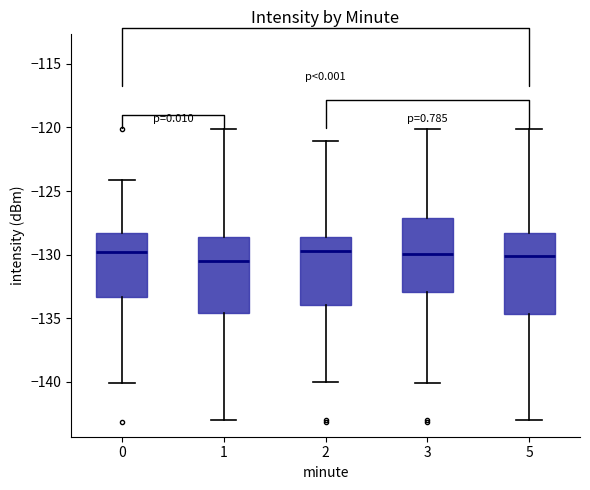

Reading left to right, read every box against the y-axis: the position of its median line, the range the box covers, and the ends of its whiskers. The values are not printed on the chart, so give them approximately, as read against the axis.

0: median -130.0, box -133.5 to -128.5, whiskers -140.0 to -124.0
1: median -130.5, box -134.5 to -128.5, whiskers -143.0 to -120.0
2: median -129.5, box -134.0 to -128.5, whiskers -140.0 to -121.0
3: median -130.0, box -133.0 to -127.0, whiskers -140.0 to -120.0
5: median -130.0, box -134.5 to -128.5, whiskers -143.0 to -120.0